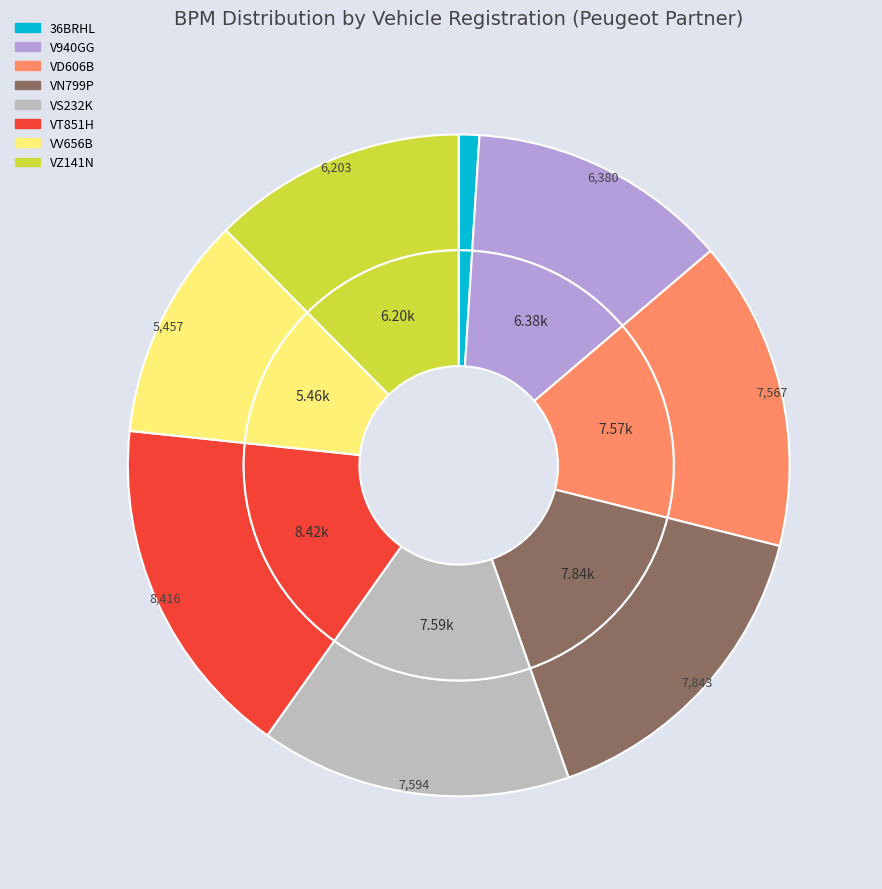

What is the smallest slice in the pie chart?

36BRHL